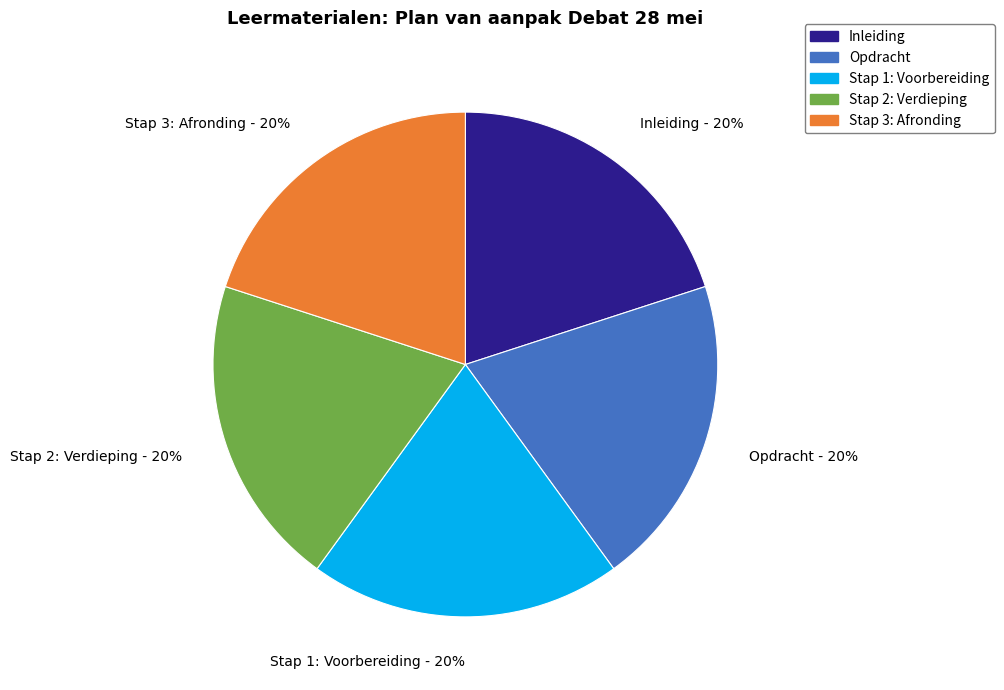

How many slices are in this pie chart?

5